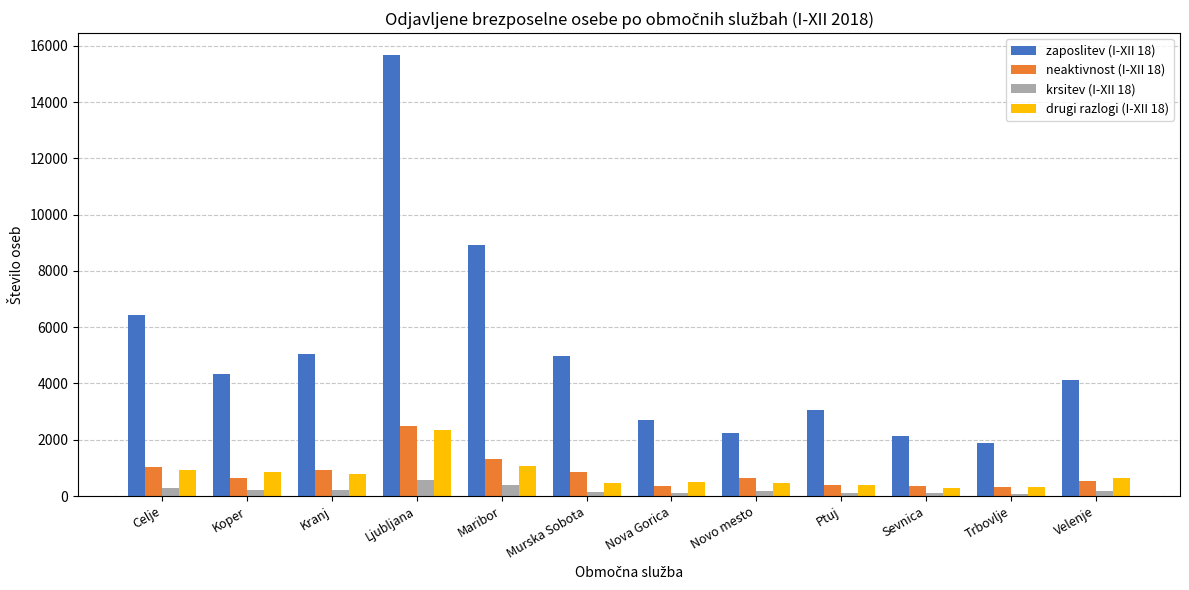

Which category has the highest value across all series?

Ljubljana